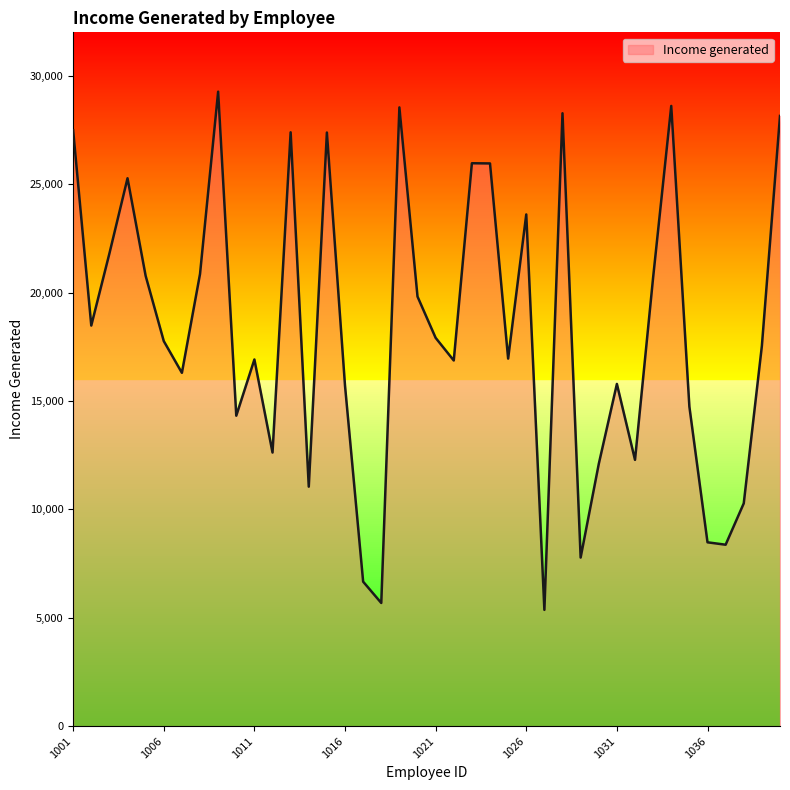

What is the difference between the maximum and minimum values?

23900